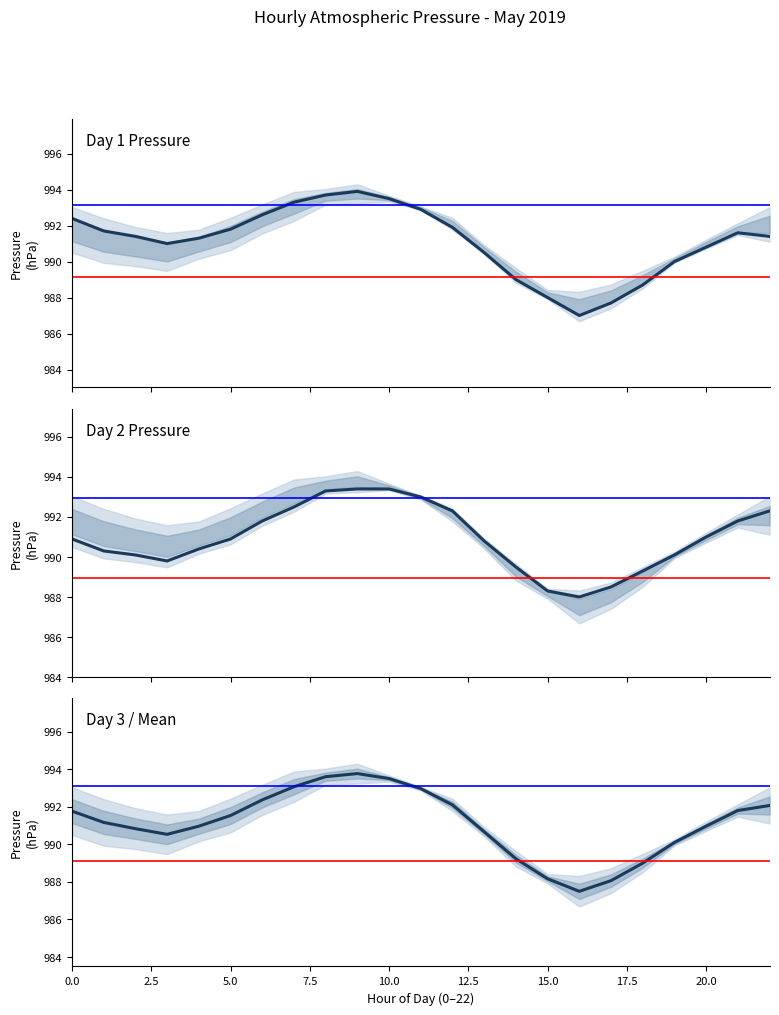

Reading left to right, transcribe all the data shown in this chart.

Day 1: 992.4	991.7	991.4	991.0	991.3	991.8	992.6	993.3	993.7	993.9	993.5	992.9	991.9	990.5	989.0	988.0	987.0	987.7	988.7	990.0	990.8	991.6	991.4
Day 2: 990.9	990.3	990.1	989.8	990.4	990.9	991.8	992.5	993.3	993.4	993.4	993.0	992.3	990.8	989.5	988.3	988.0	988.5	989.3	990.1	991.0	991.8	992.3
Day 3 (Mean ± SD): 991.8	991.2	990.8	990.5	991.0	991.5	992.4	993.1	993.6	993.8	993.5	993.0	992.1	990.7	989.2	988.2	987.5	988.1	989.0	990.1	991.0	991.8	992.1